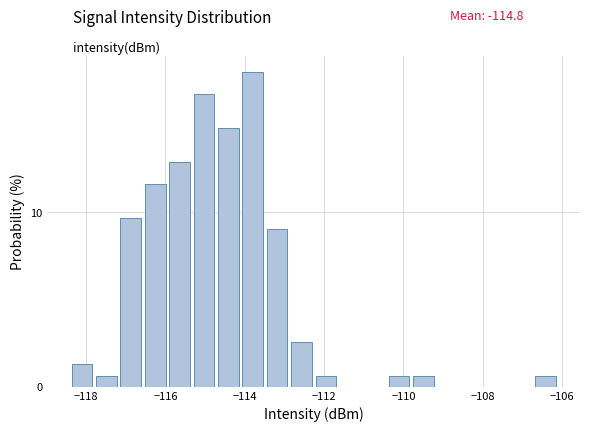

Around what value on the x-axis is the tallest bar? Give the approximate position of its centre, as read against the axis.

-113.8